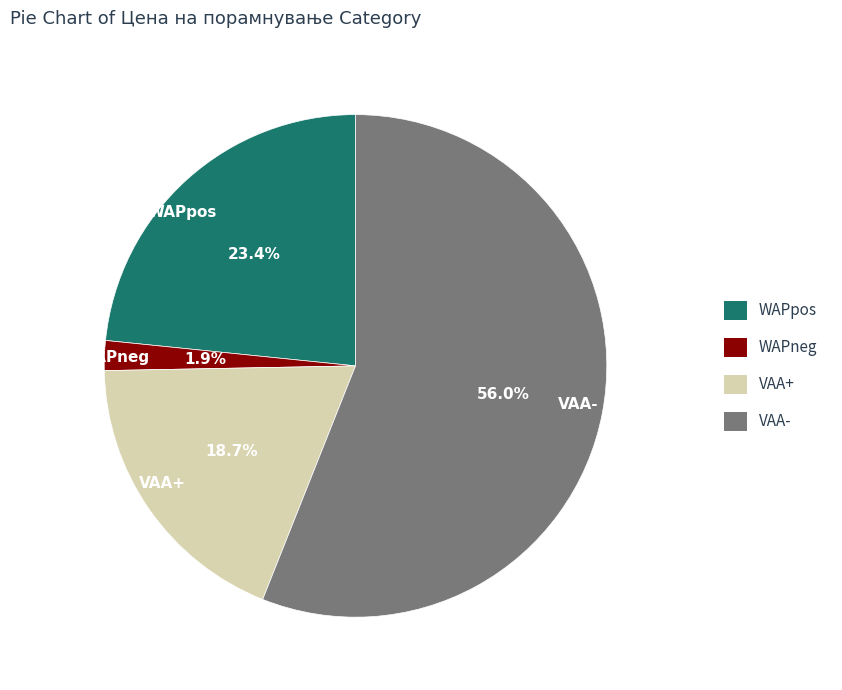

Approximately how many times larger is the value at VAA+ compared to VAA-?

0.3